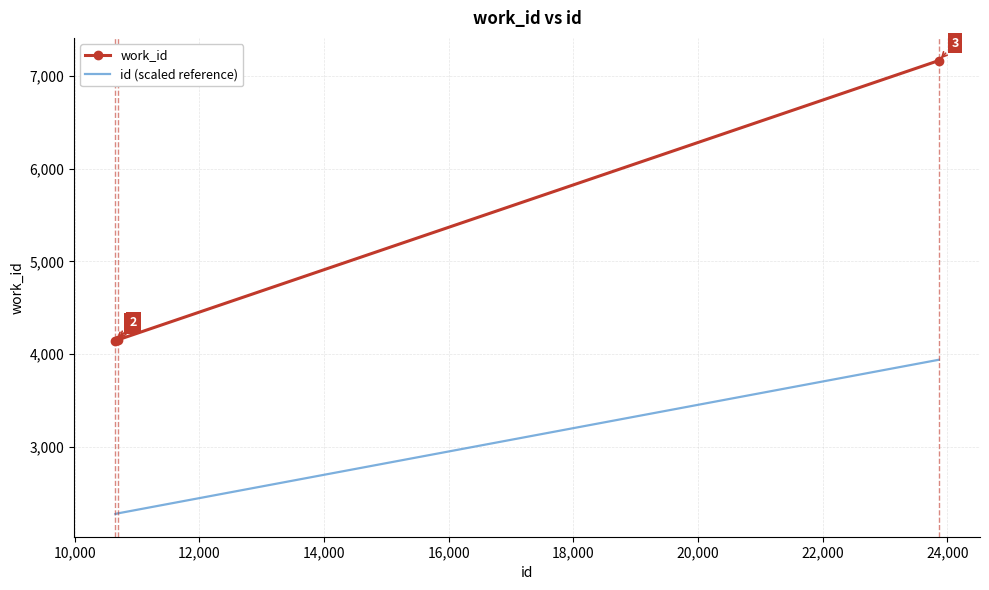

How many values in the id (scaled reference) series are below 2284?

1